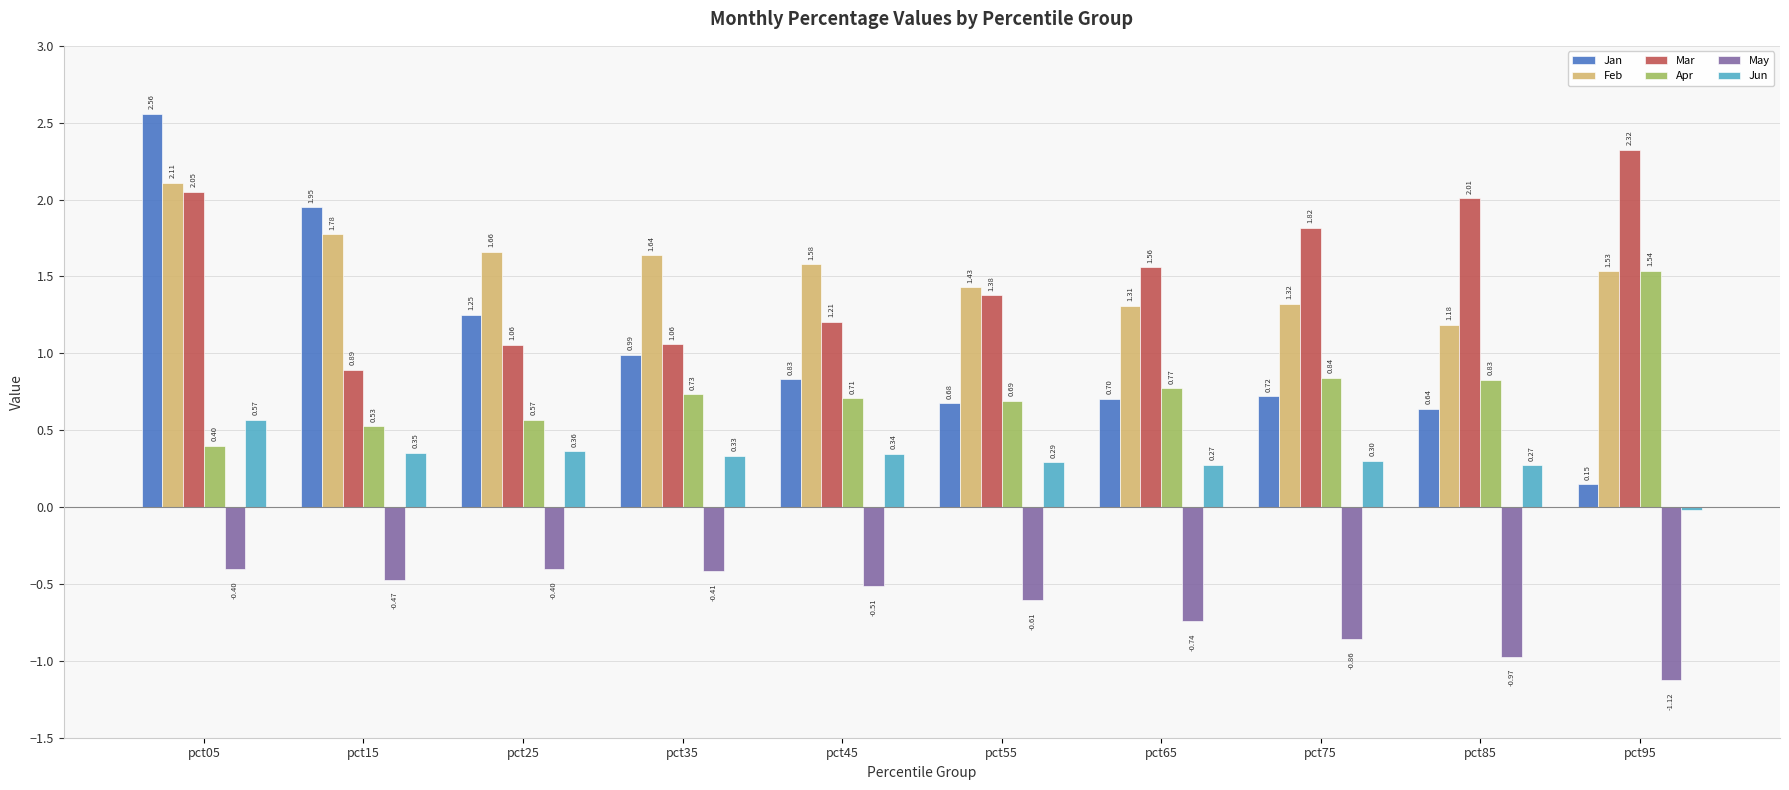

What is the total value across all series at pct85?

4.0